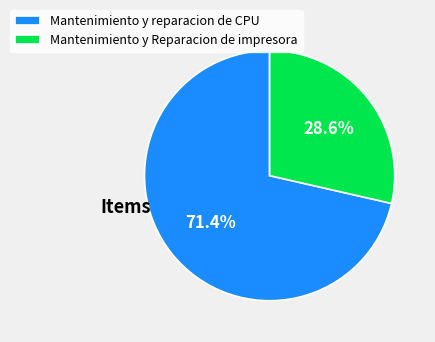

Does Mantenimiento y reparacion de CPU represent more than half of the total?

Yes